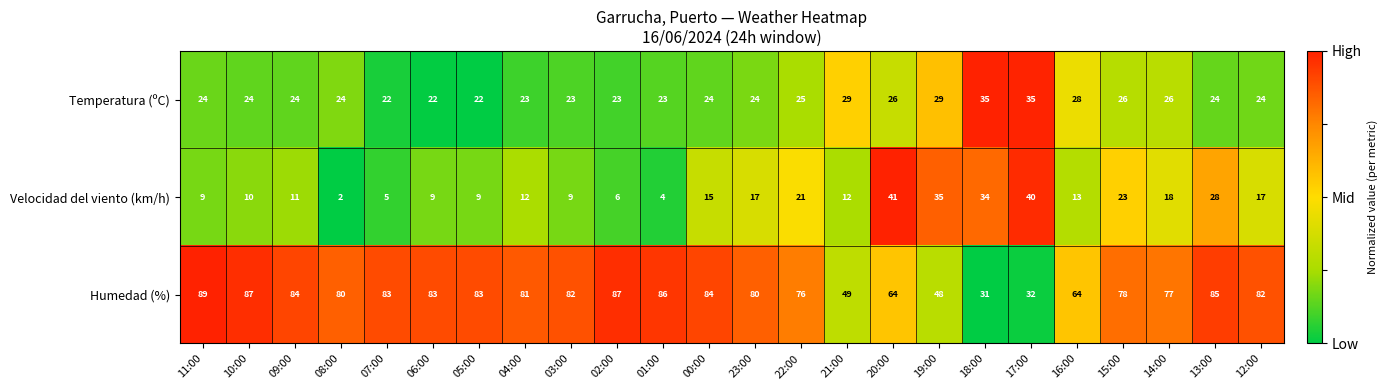

At which category is the sum across all series the highest?

13:00